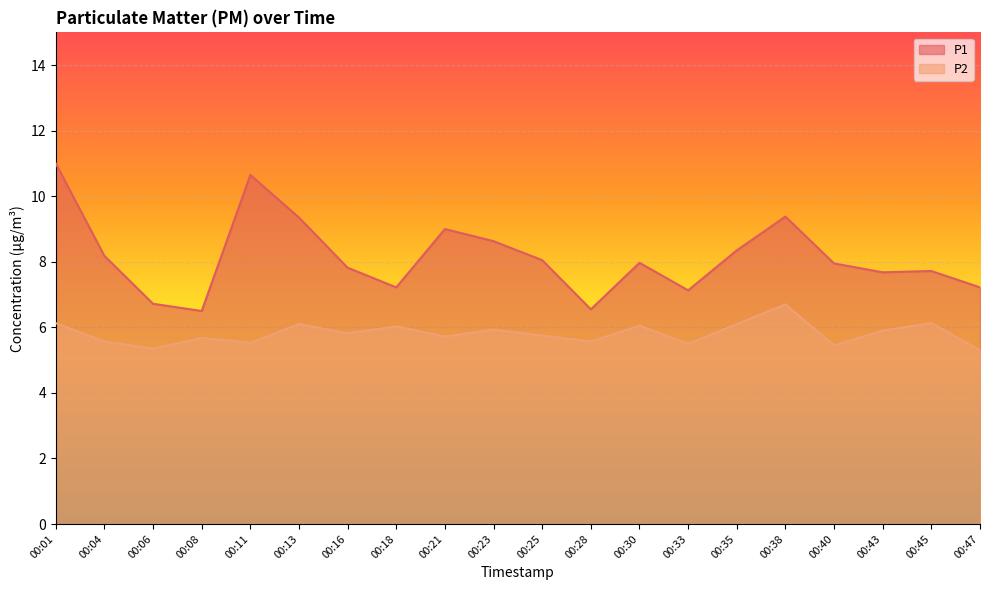

Which category has the lowest value in the P1 series?

00:08